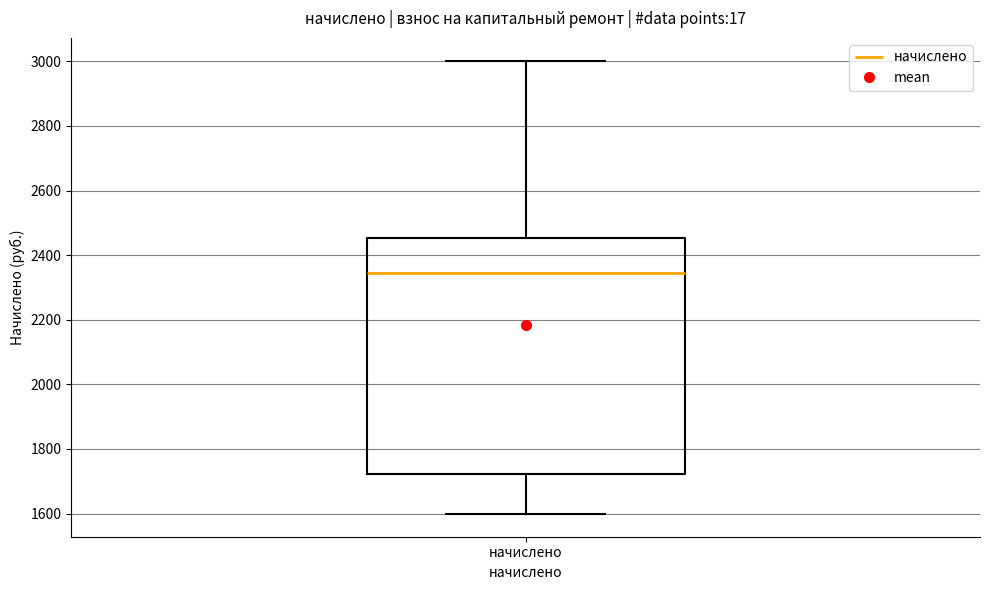

Read this box plot against the y-axis: the position of the median line, the range covered by the box, and the ends of both whiskers. The values are not printed on the chart, so give them approximately, as read against the axis.

median 2340, box 1720 to 2460, whiskers 1600 to 3000